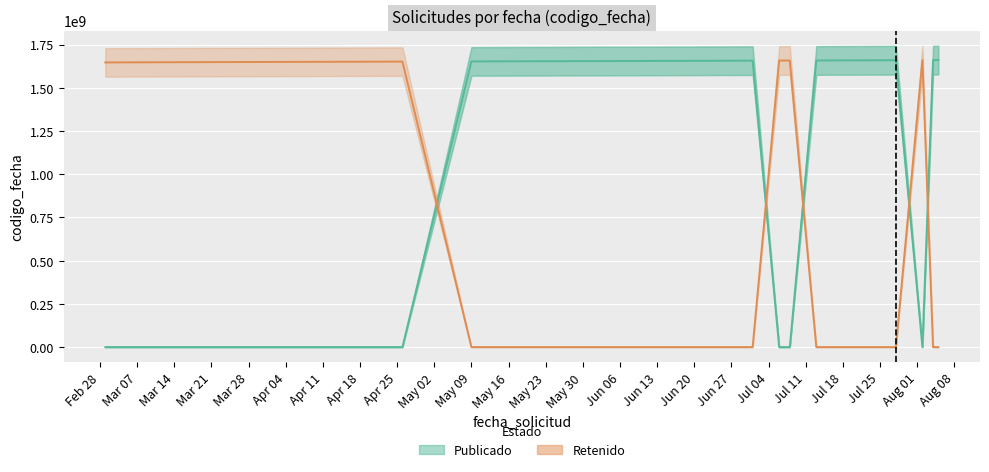

What is the average value of the Publicado series?

1035575695